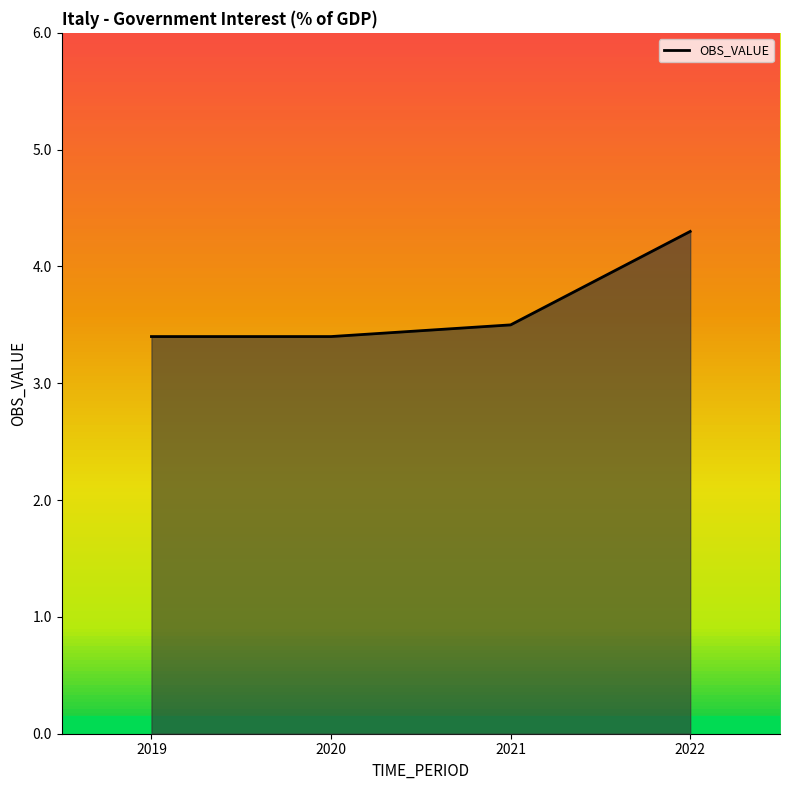

What is the smallest value displayed?

3.4